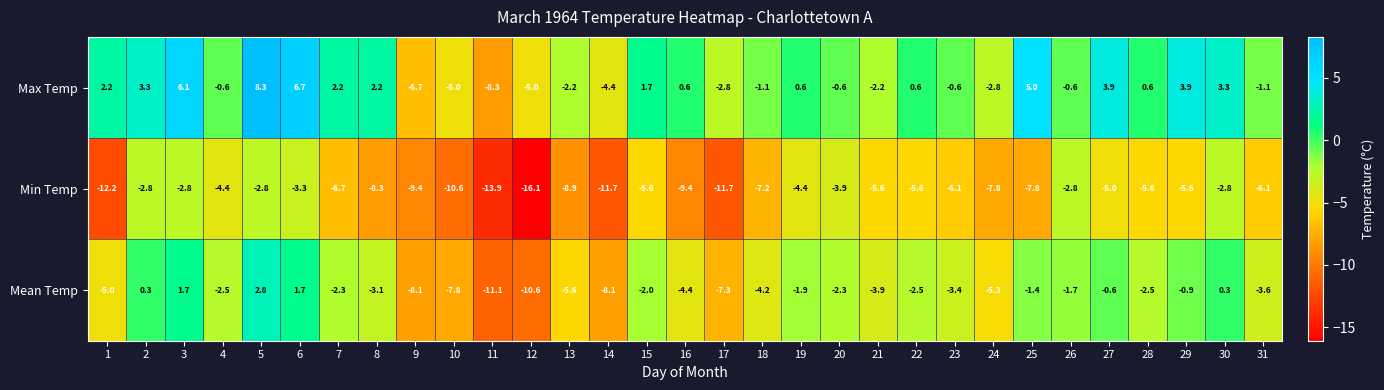

At which label is Min Temp closest to -9?

13